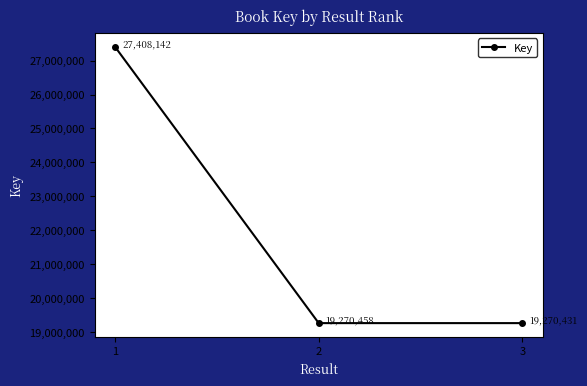

How many categories are shown in the chart?

3